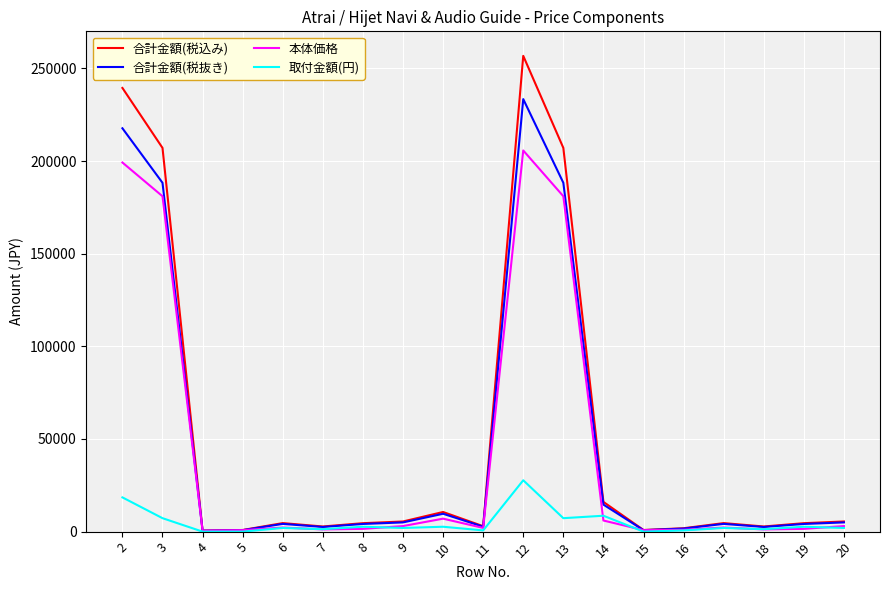

What is the greatest value displayed?

256762